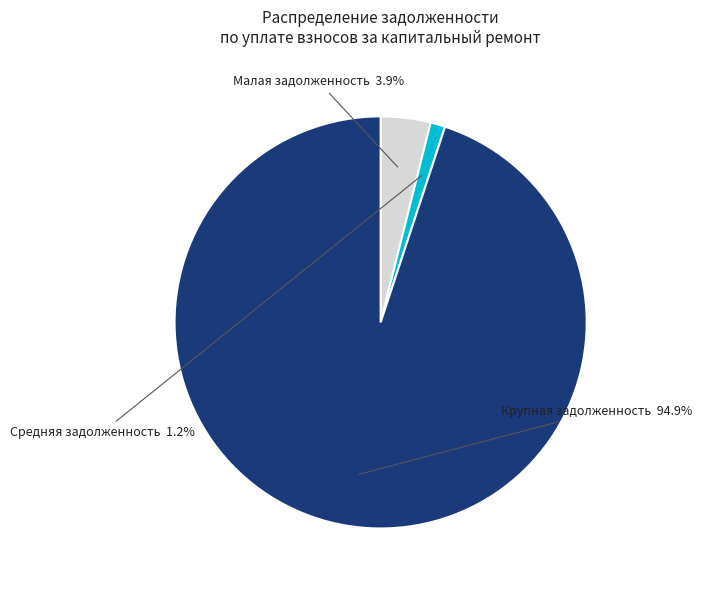

Approximately how many times larger is the value at Средняя задолженность compared to Малая задолженность?

0.3